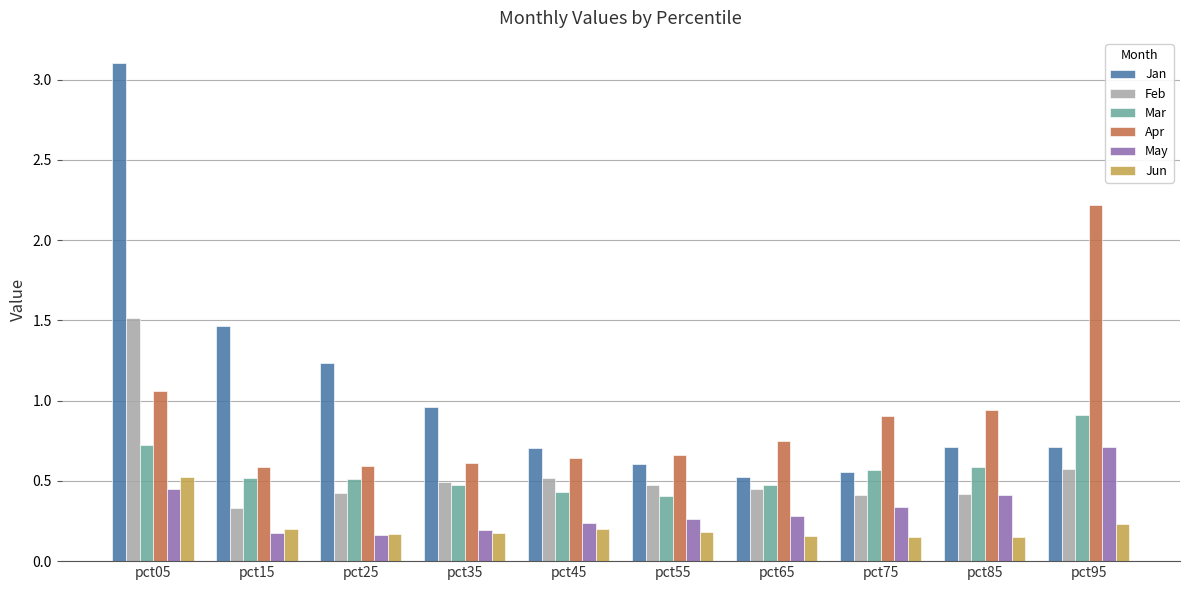

Read the Jun value at pct05.

0.5